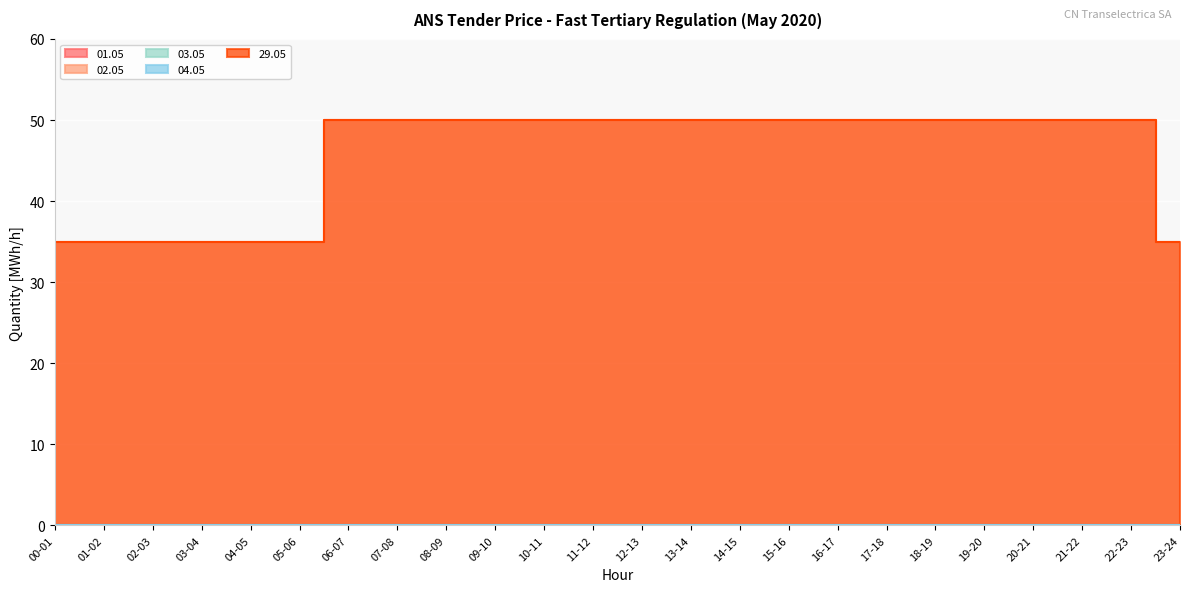

Reading left to right, what are all the values shown in this chart?

01.05: 0	0	0	0	0	0	0	0	0	0	0	0	0	0	0	0	0	0	0	0	0	0	0	0
02.05: 0	0	0	0	0	0	0	0	0	0	0	0	0	0	0	0	0	0	0	0	0	0	0	0
03.05: 0	0	0	0	0	0	0	0	0	0	0	0	0	0	0	0	0	0	0	0	0	0	0	0
04.05: 0	0	0	0	0	0	0	0	0	0	0	0	0	0	0	0	0	0	0	0	0	0	0	0
29.05: 35	35	35	35	35	35	50	50	50	50	50	50	50	50	50	50	50	50	50	50	50	50	50	35